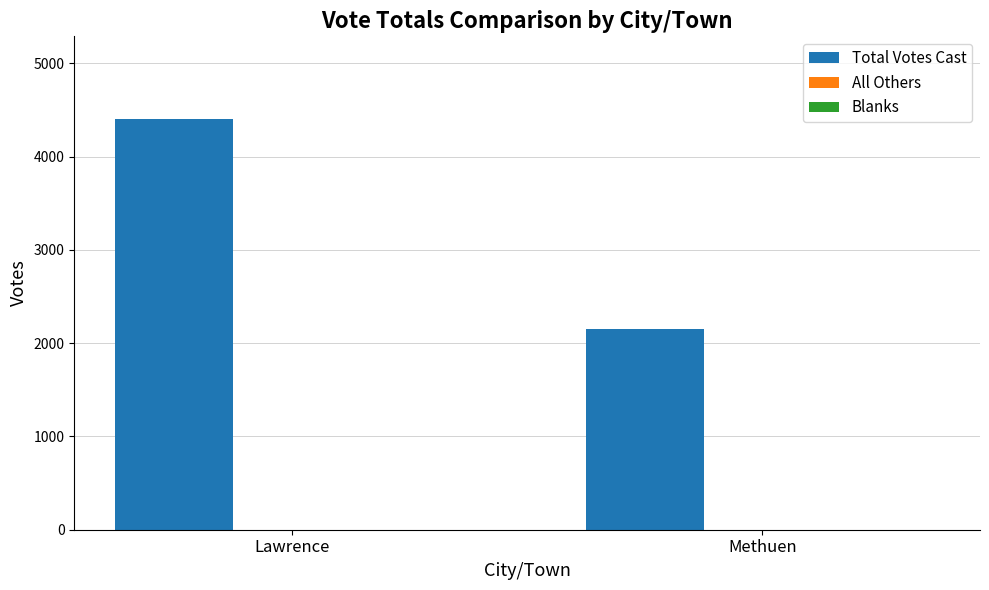

The value at Methuen is 1324. True or false?

False